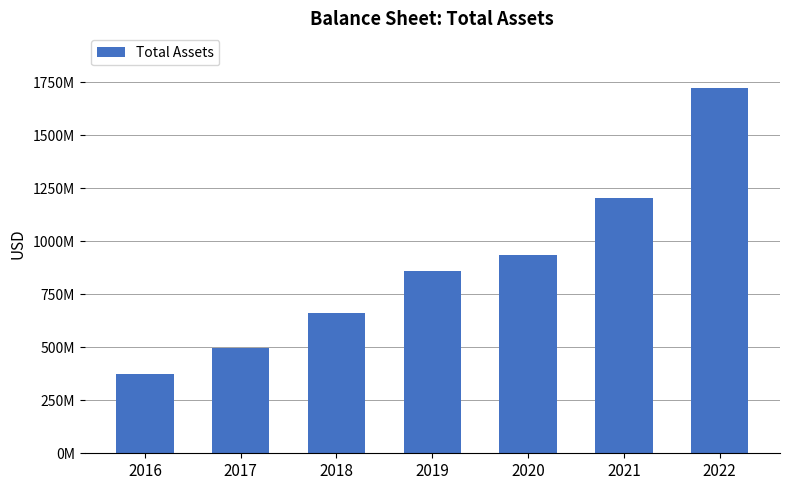

Which has a higher value, 2022 or 2016?

2022